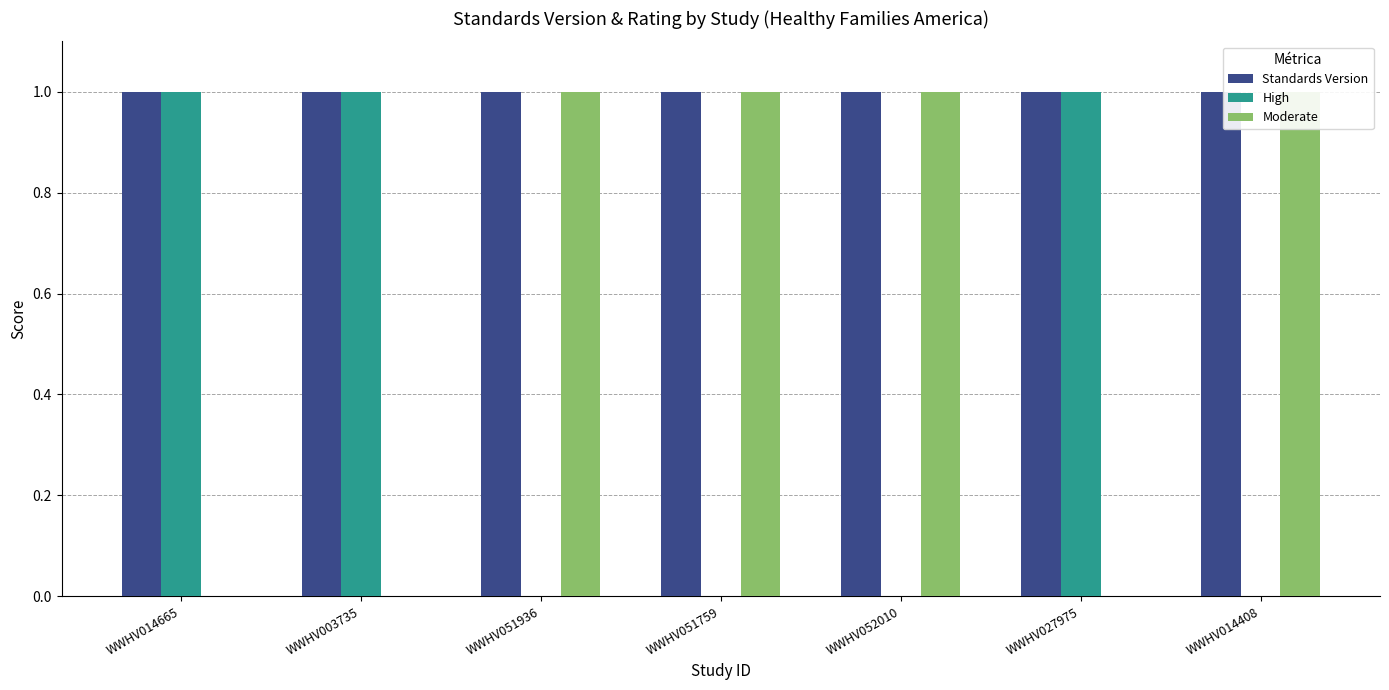

Reading left to right, list all the values displayed in this chart.

Standards Version: WWHV014665=1	WWHV003735=1	WWHV051936=1	WWHV051759=1	WWHV052010=1	WWHV027975=1	WWHV014408=1
High: WWHV014665=1	WWHV003735=1	WWHV051936=0	WWHV051759=0	WWHV052010=0	WWHV027975=1	WWHV014408=0
Moderate: WWHV014665=0	WWHV003735=0	WWHV051936=1	WWHV051759=1	WWHV052010=1	WWHV027975=0	WWHV014408=1